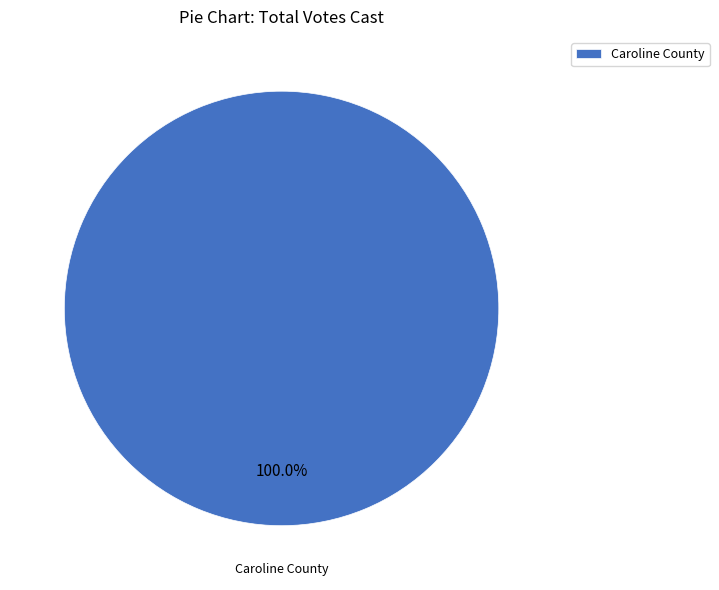

Rank the categories by value from lowest to highest.

Caroline County